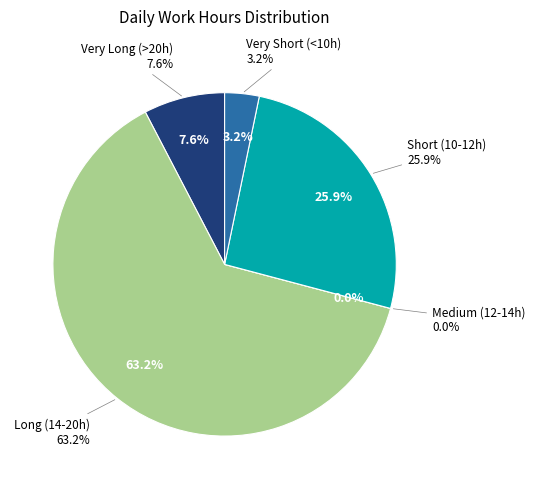

Is Day 9 the majority of the pie?

No